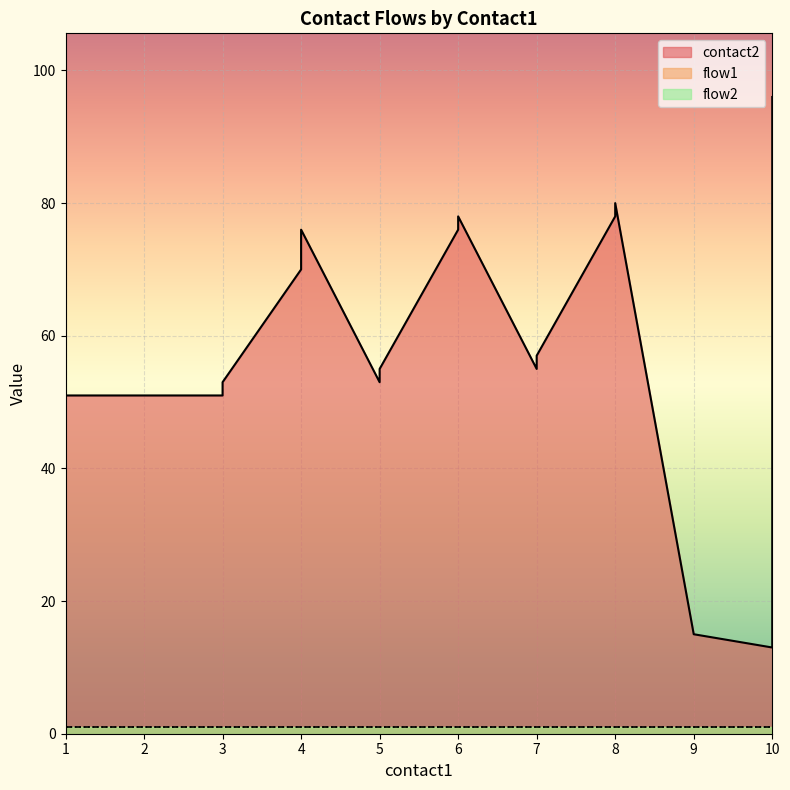

True or false: flow1 has a value of 1 at 5.

True